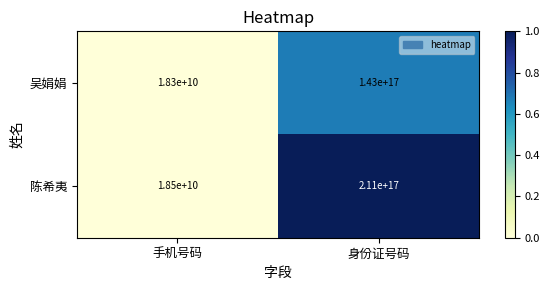

Which category has the lowest value across all series?

手机号码